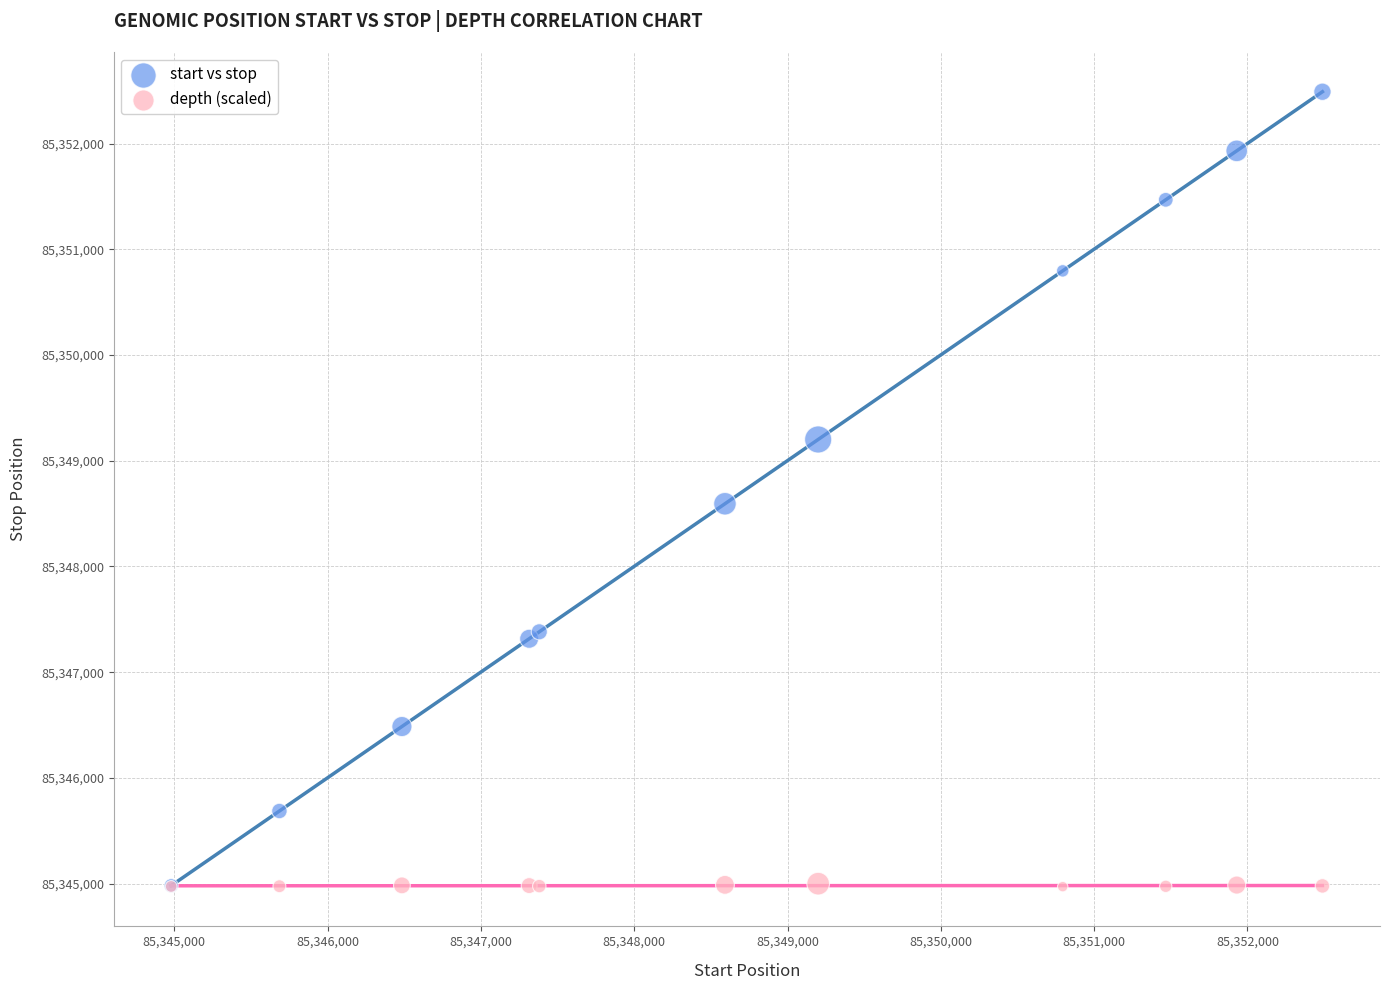

Across all series, what Y value is closest to 85348730?

85348593.0